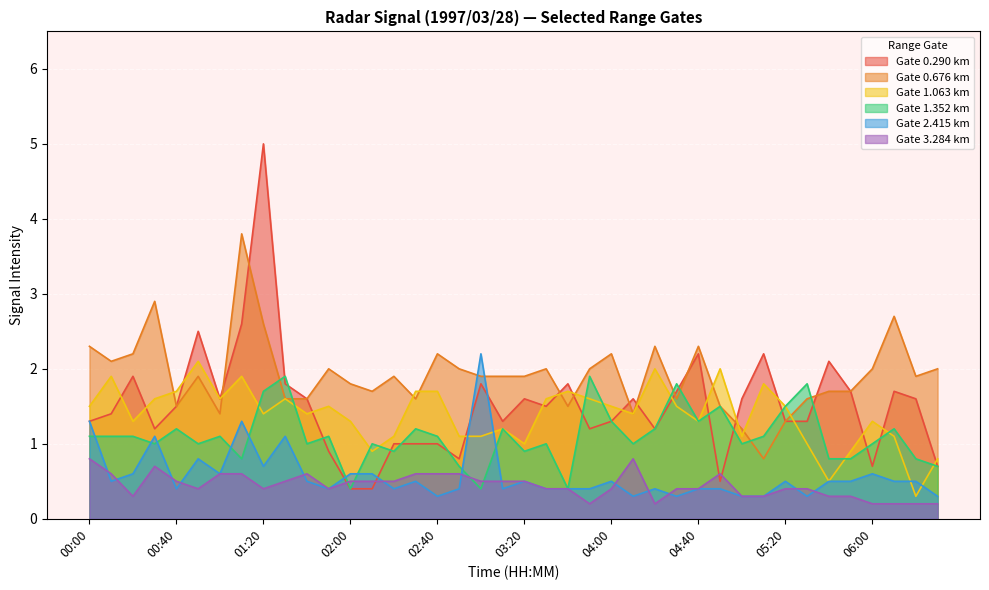

The value of 2.415 at 00:20 is 0.6. True or false?

True